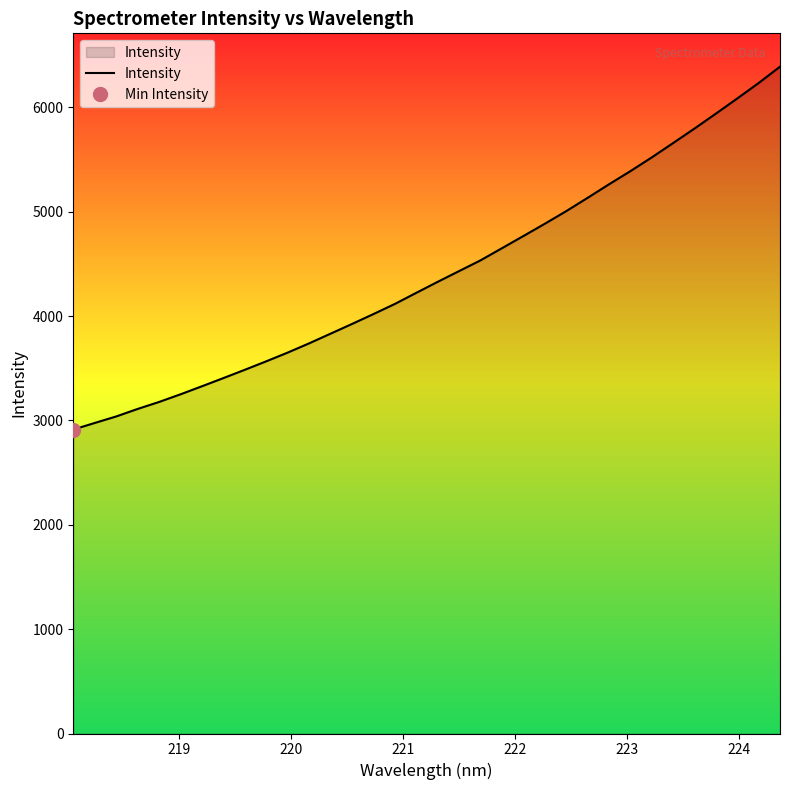

The chart shows a value of 5293.7 at 221. True or false?

False